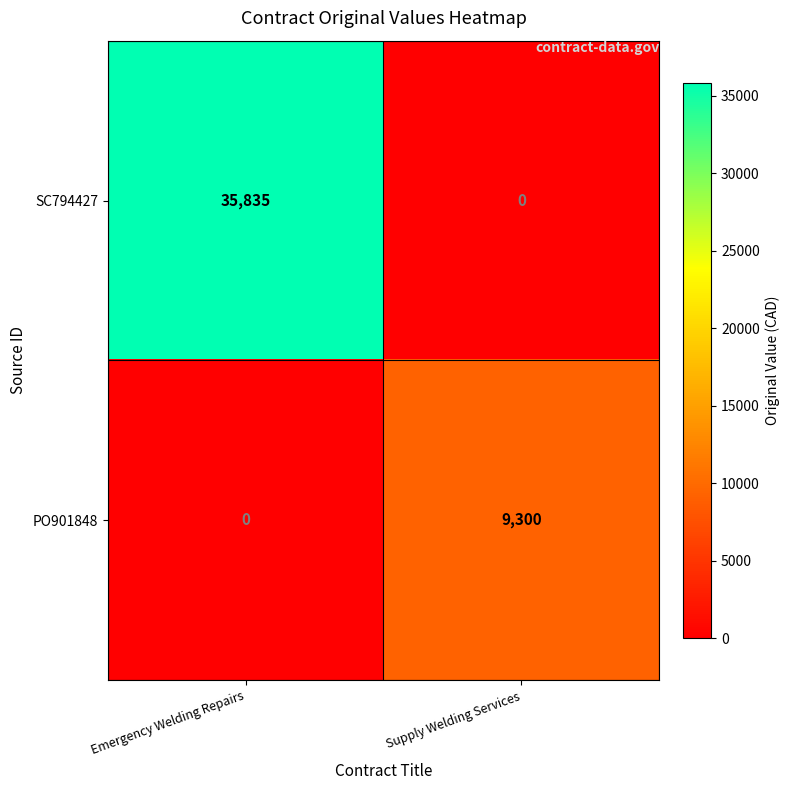

True or false: PO901848 has a value of 5579 at Supply Welding Services.

False